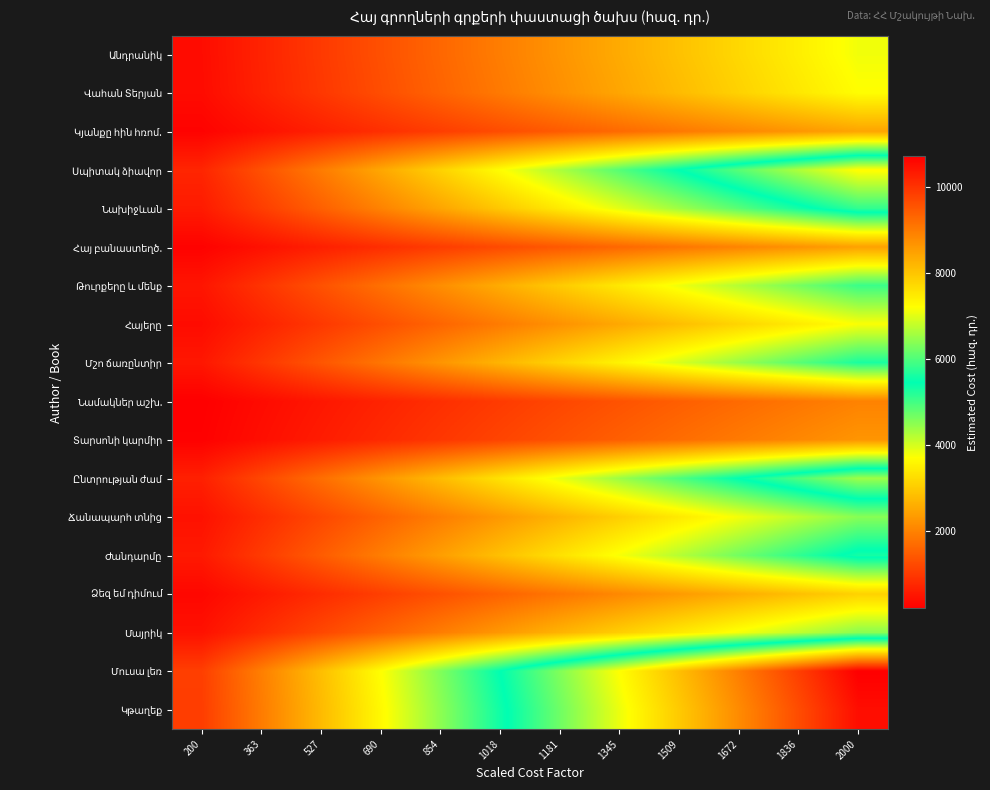

How many categories are shown in the chart?

12